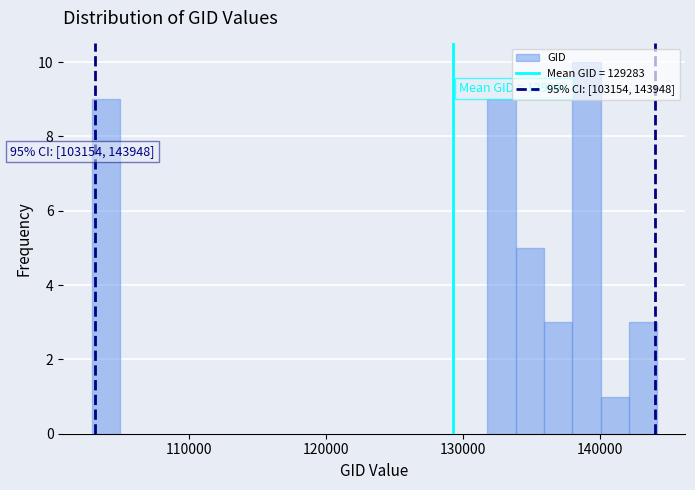

Read against the x-axis, roughly where is the centre of the tallest bar?

139000